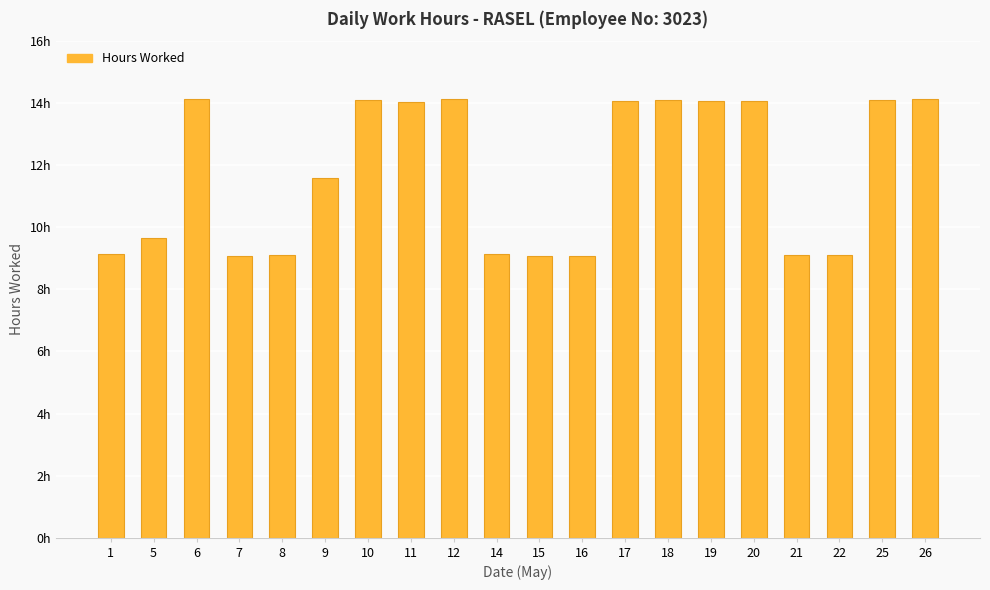

At which label is the value closest to 11?

9